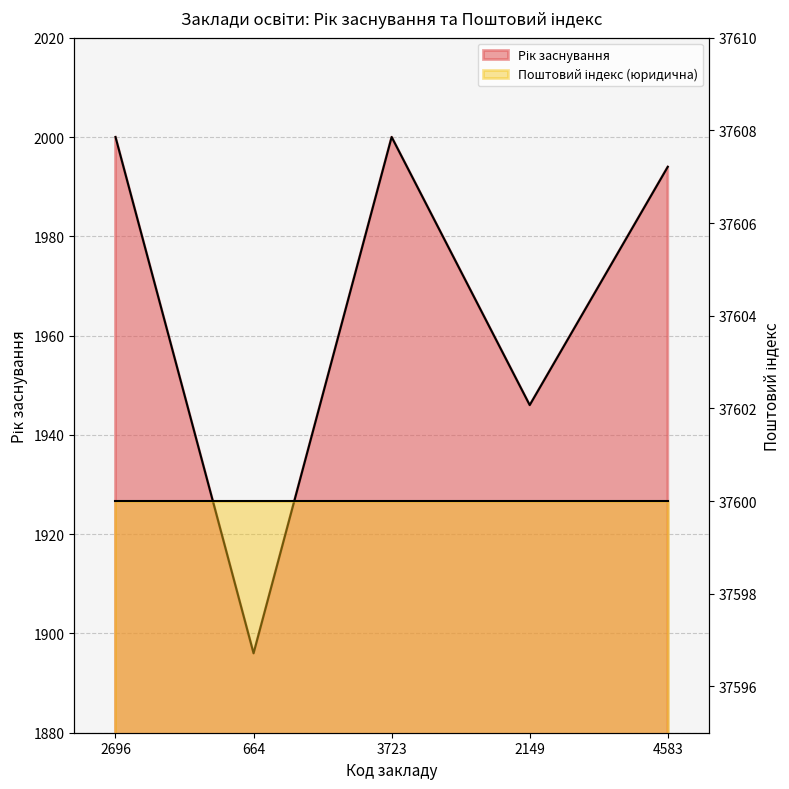

What is the difference between the values at 3723 and 2149?

54